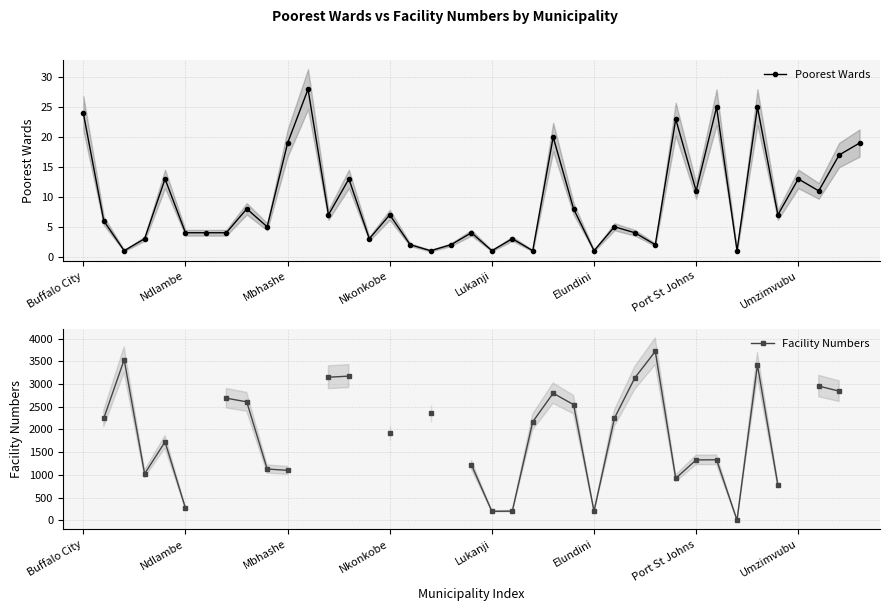

At 13, list the series in order from smallest to largest.

Poorest Wards, Facility Numbers